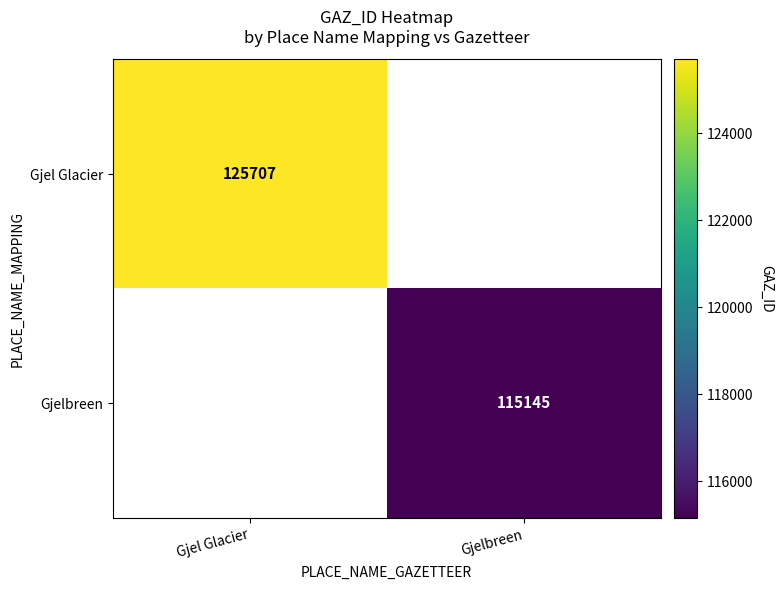

The value of Gjelbreen at Gjelbreen is 69086. True or false?

False